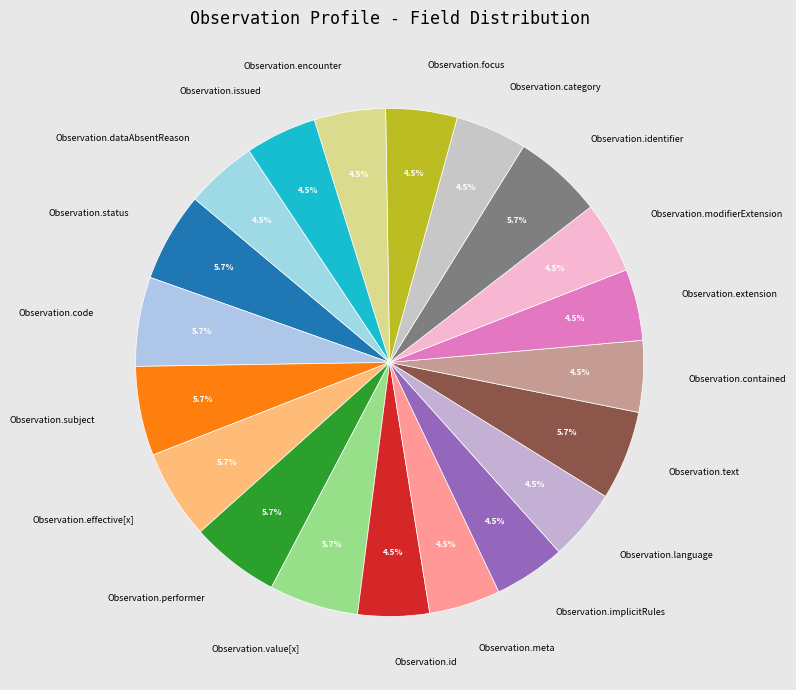

Does any single category account for the majority?

No